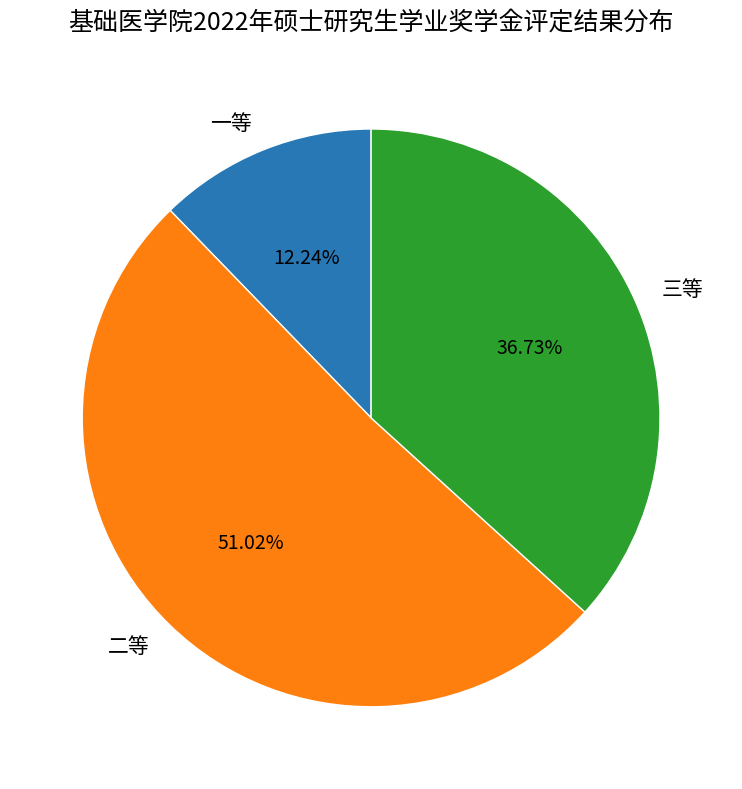

How many slices are in this pie chart?

3